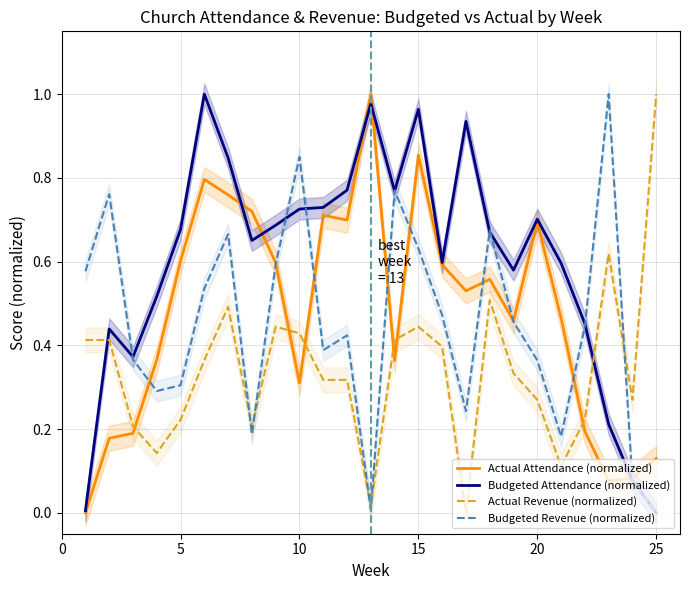

What is the sum of all Actual Revenue (normalized) values?

8.6